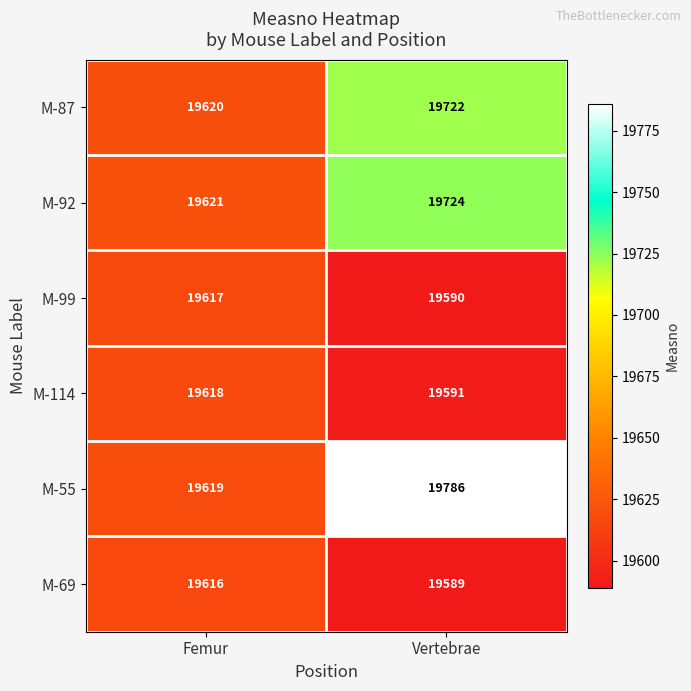

At Vertebrae, list the series in order from smallest to largest.

M-69, M-99, M-114, M-87, M-92, M-55